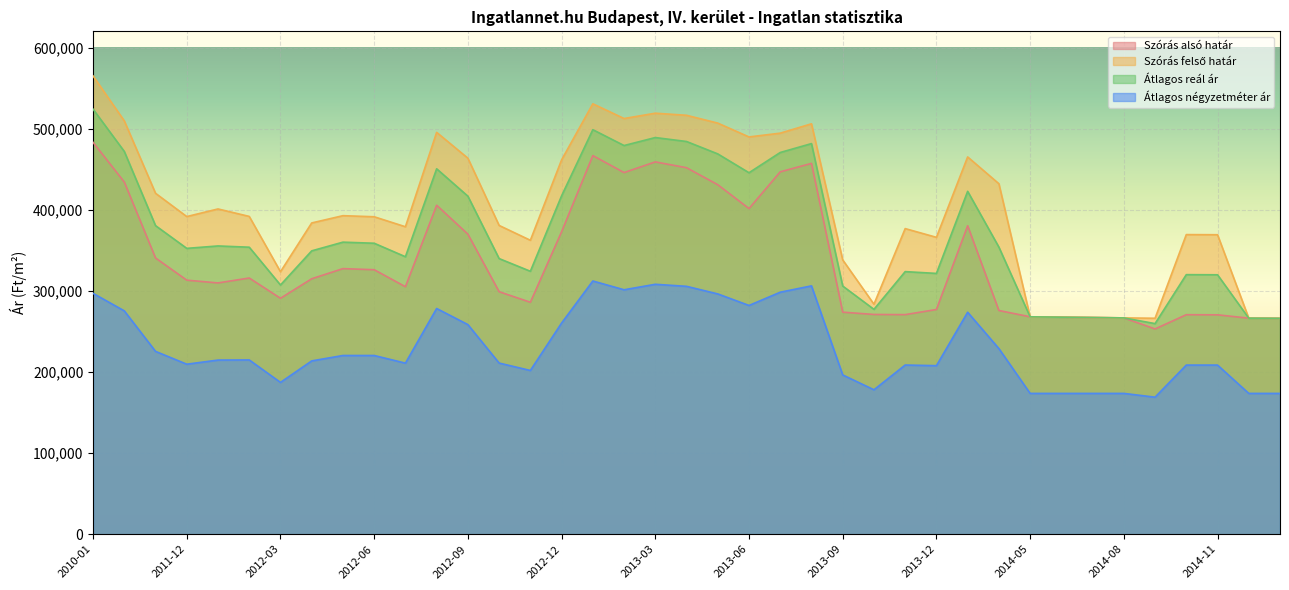

What is the smallest value displayed?

168948